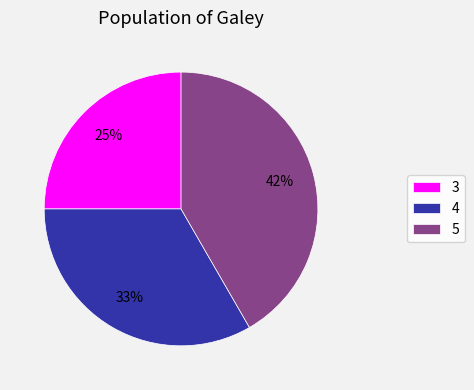

Count the number of slices in the pie.

3